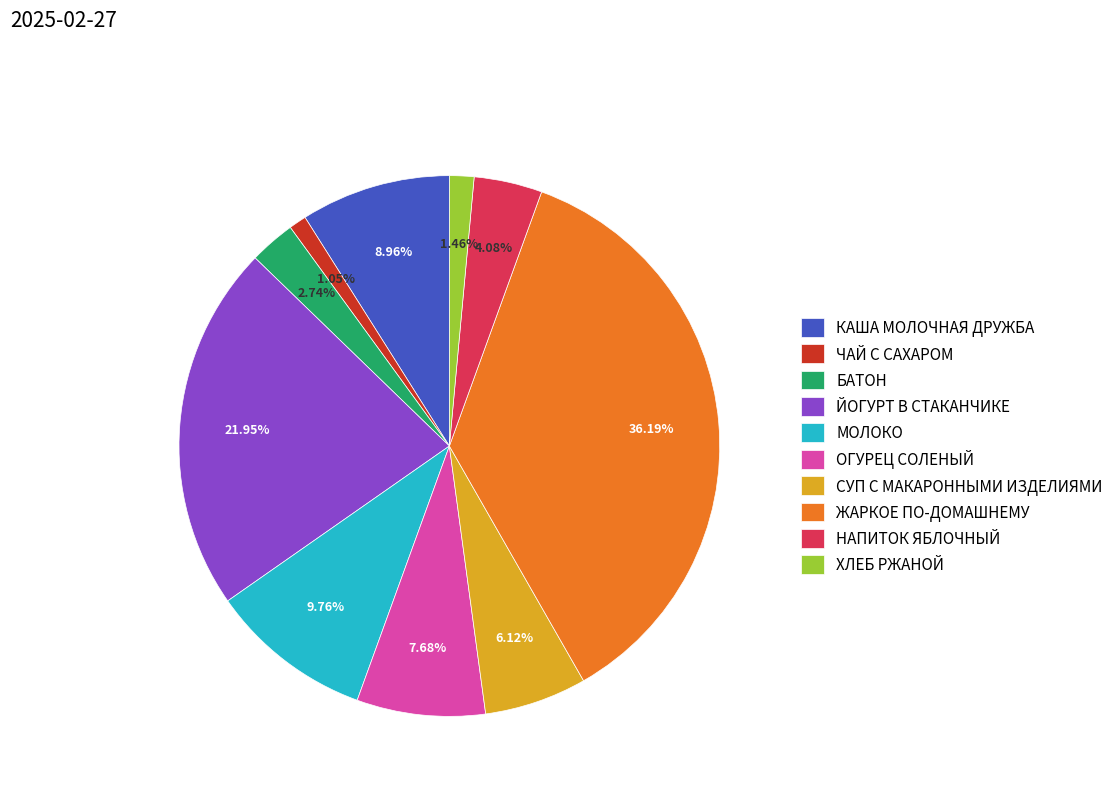

To the nearest percent, what is the difference between the МОЛОКО and ЖАРКОЕ ПО-ДОМАШНЕМУ slice percentages?

26%